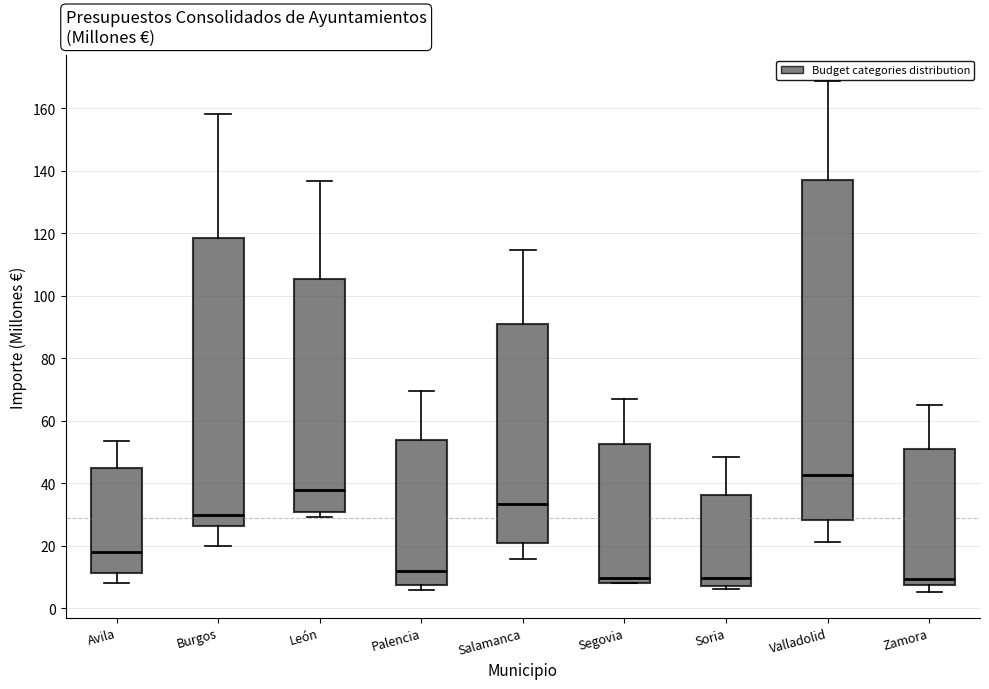

Which box is the tallest, from its lower edge to its upper edge?

Valladolid